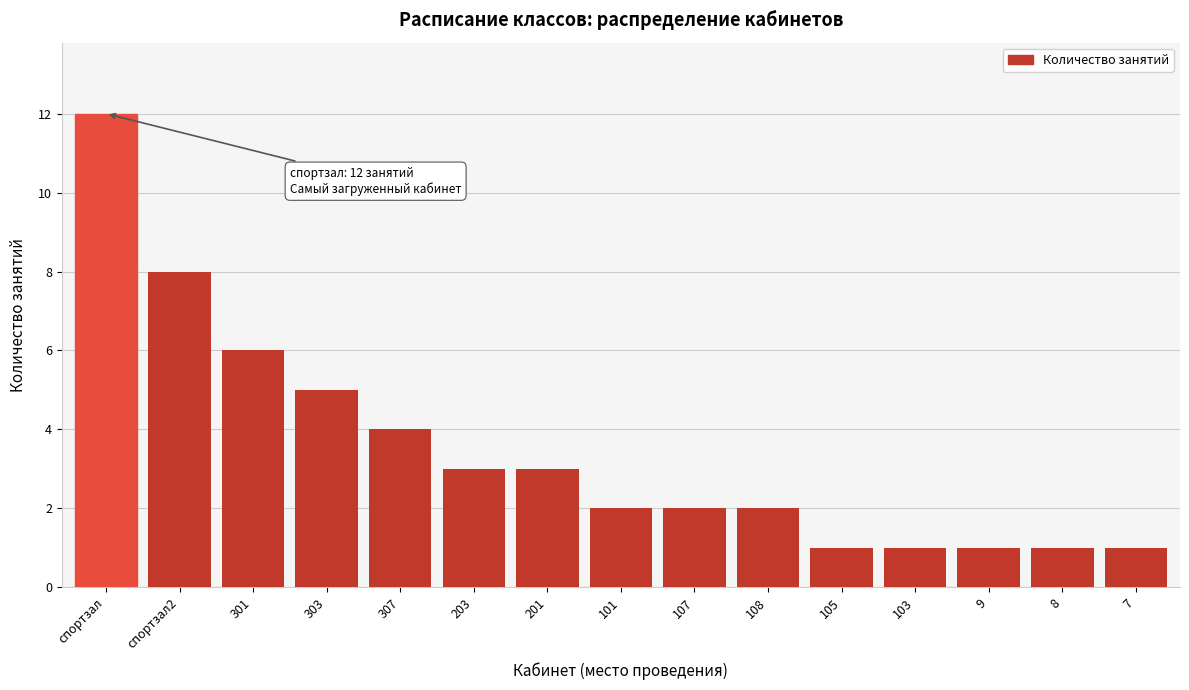

Reading left to right, what are all the values shown in this chart?

спортзал=12	спортзал2=8	301=6	303=5	307=4	203=3	201=3	101=2	107=2	108=2	105=1	103=1	9=1	8=1	7=1